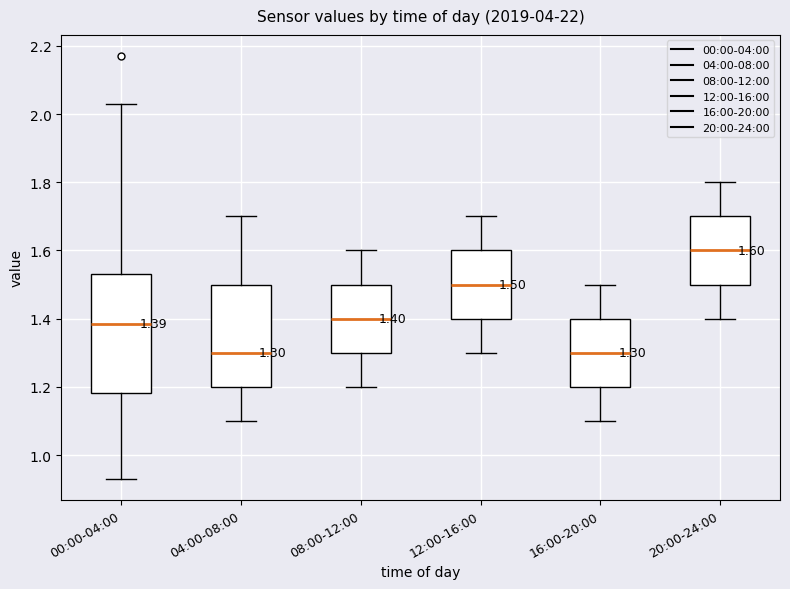

Which box is the tallest, from its lower edge to its upper edge?

00:00-04:00